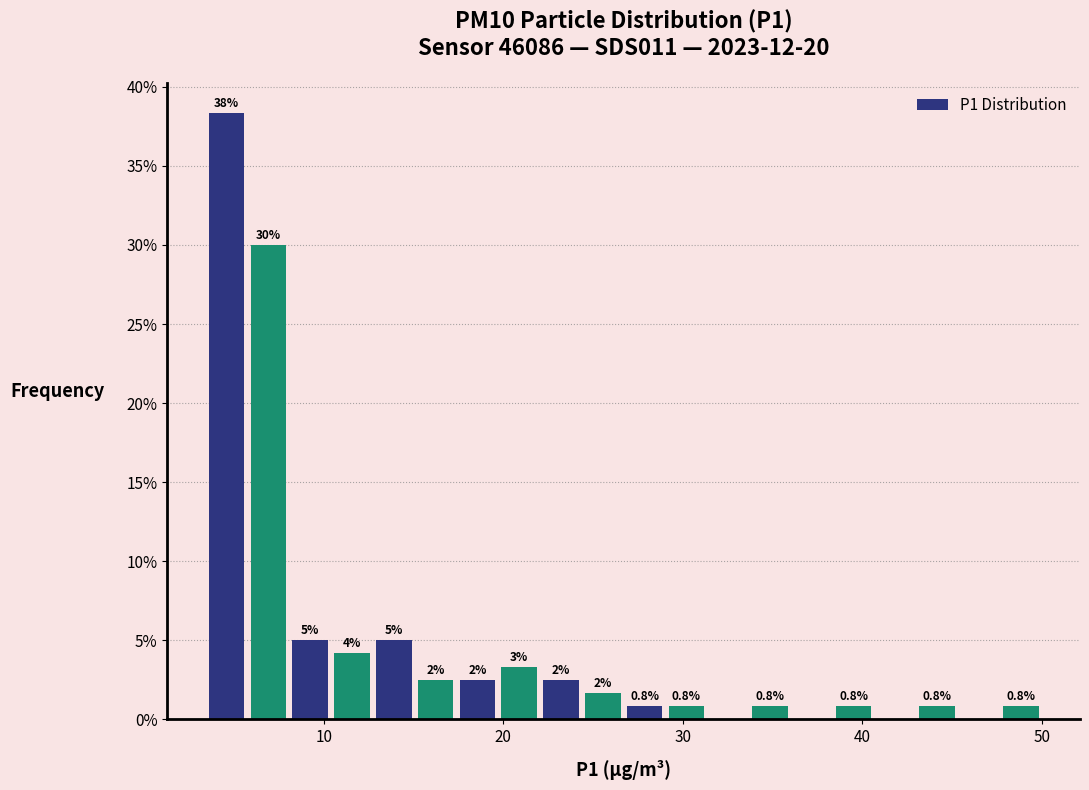

Read against the x-axis, roughly where is the centre of the tallest bar?

5